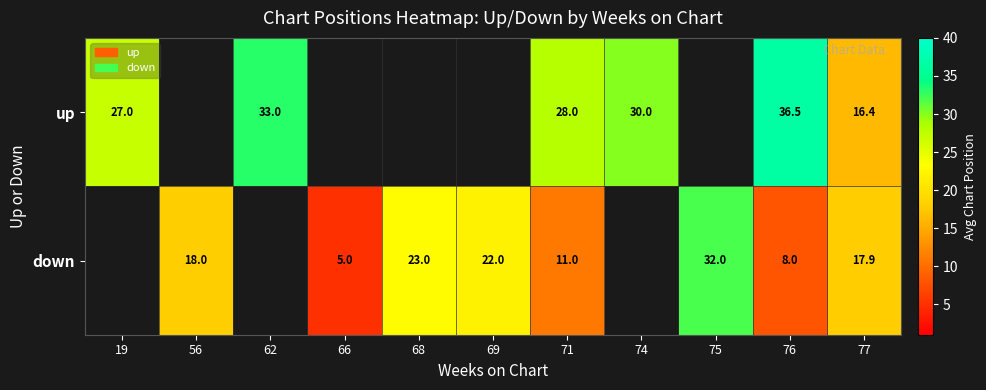

Which has a higher value, 62 or 19?

62